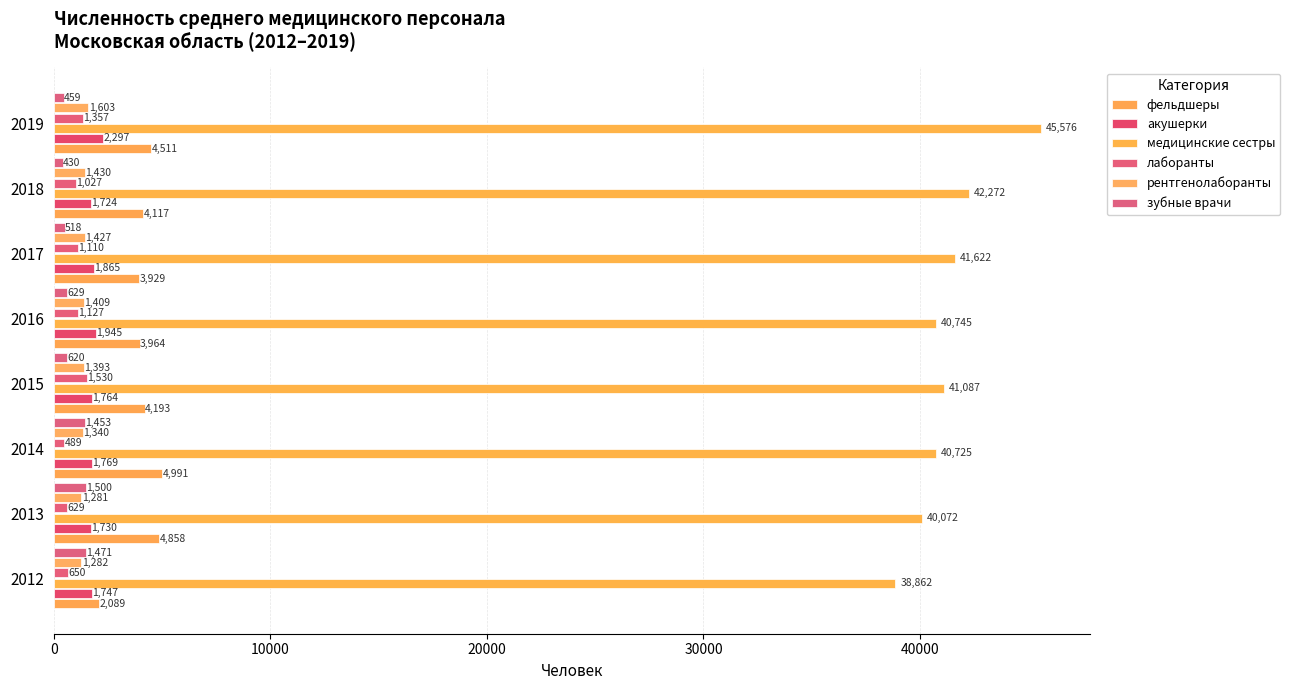

What is the value of the лаборанты bar at the 7th from the left?

1027